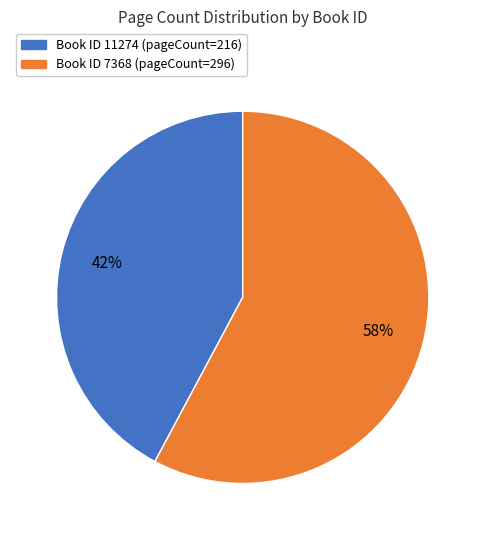

What is the largest slice in the pie chart?

Book ID 7368 (pageCount=296)